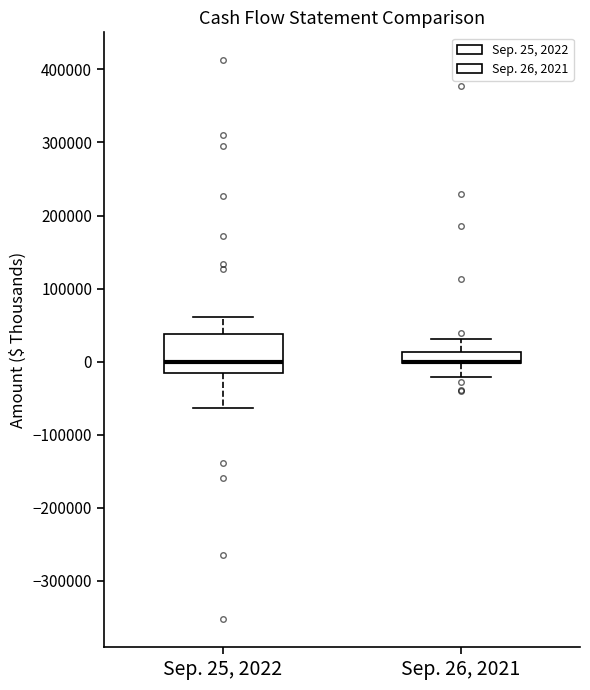

Reading left to right, transcribe this box plot: for each box, give where its median line is, the range the box spans, and where its two whiskers end, as read against the y-axis. The values are not printed on the chart, so give them approximately, as read against the axis.

Sep. 25, 2022: median 0, box -20000 to 40000, whiskers -60000 to 60000
Sep. 26, 2021: median 0 (drawn on the box's lower edge), box 0 to 10000, whiskers -20000 to 30000